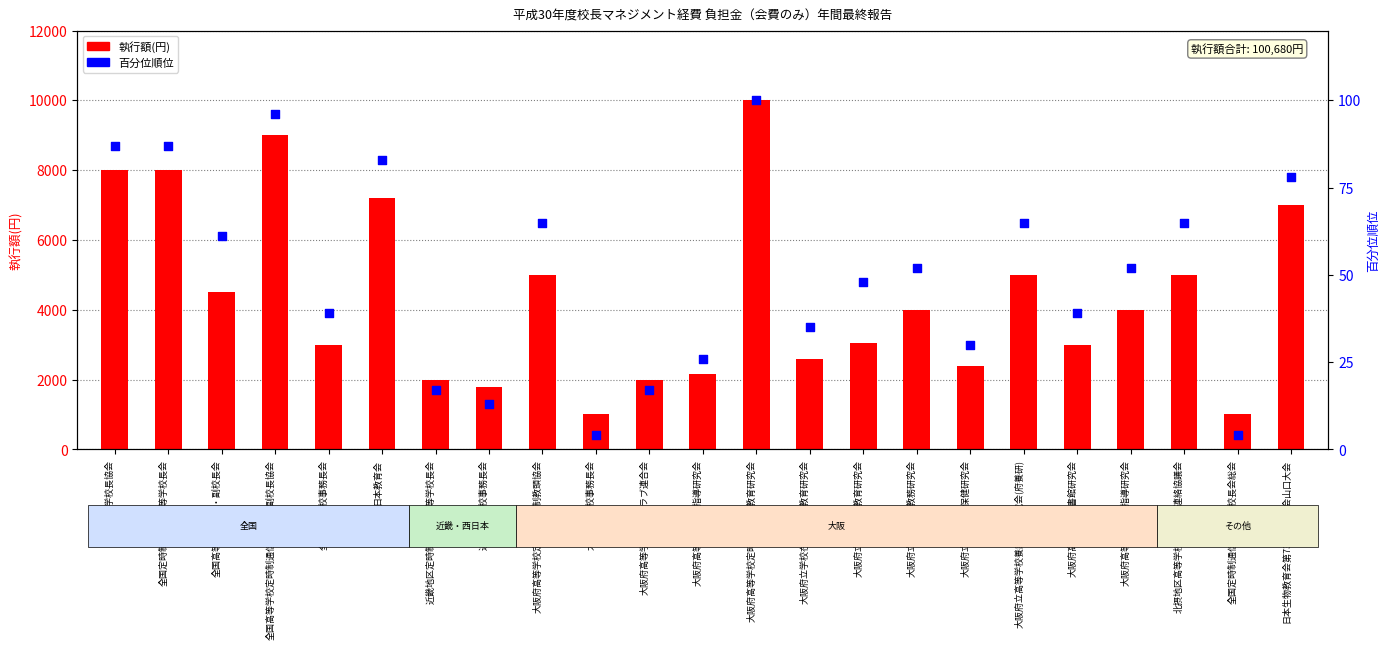

What are all the series names shown in the legend?

執行額(円), 執行額の百分位順位